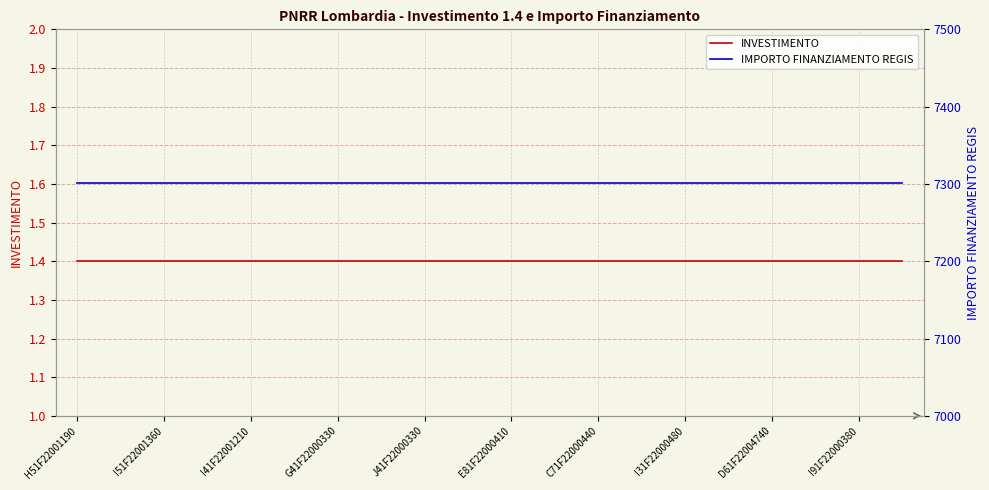

Reading left to right, list all the values displayed in this chart.

INVESTIMENTO: 1.4	1.4	1.4	1.4	1.4	1.4	1.4	1.4	1.4	1.4	1.4	1.4	1.4	1.4	1.4	1.4	1.4	1.4	1.4	1.4
IMPORTO FINANZIAMENTO REGIS: 7301.0	7301.0	7301.0	7301.0	7301.0	7301.0	7301.0	7301.0	7301.0	7301.0	7301.0	7301.0	7301.0	7301.0	7301.0	7301.0	7301.0	7301.0	7301.0	7301.0